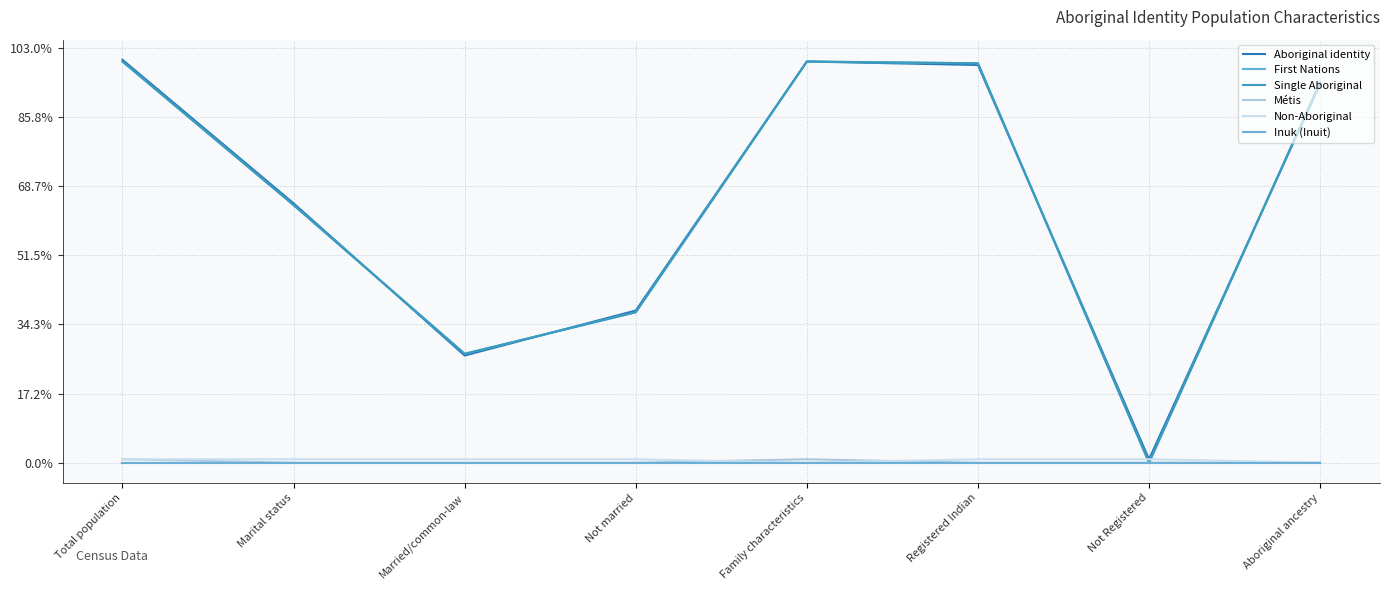

Does the chart display data point markers on the line(s)?

No